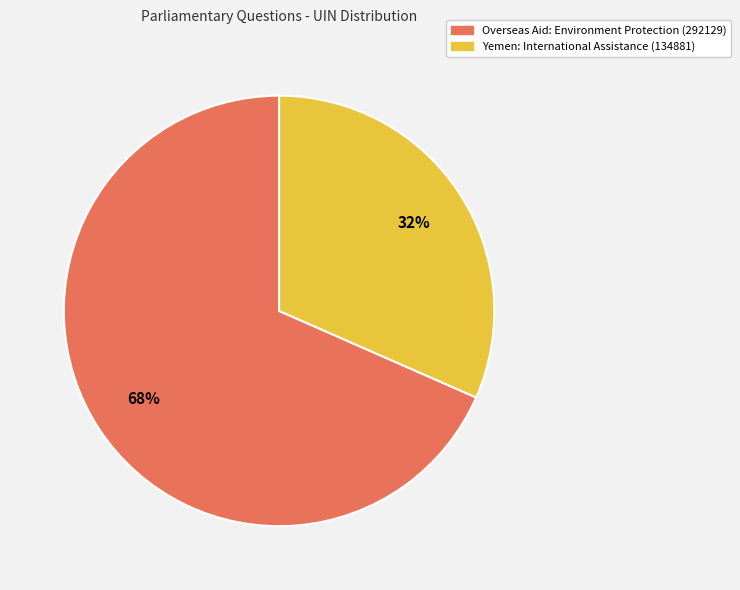

Approximately how many times larger is the value at Yemen: International Assistance (134881) compared to Overseas Aid: Environment Protection (292129)?

0.5